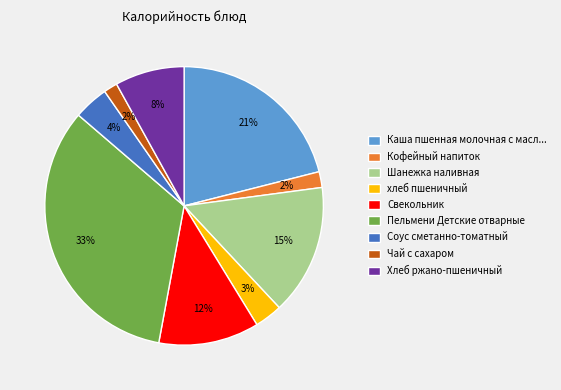

What percentage is the Соус сметанно-томатный slice, to the nearest percent?

4%